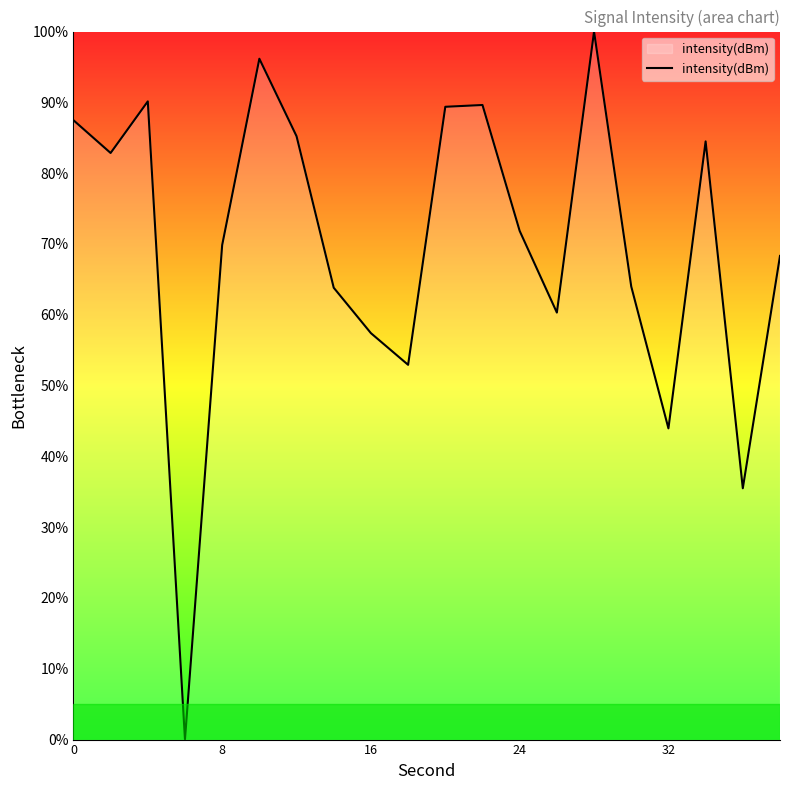

What is the difference between the maximum and minimum values?

100.0